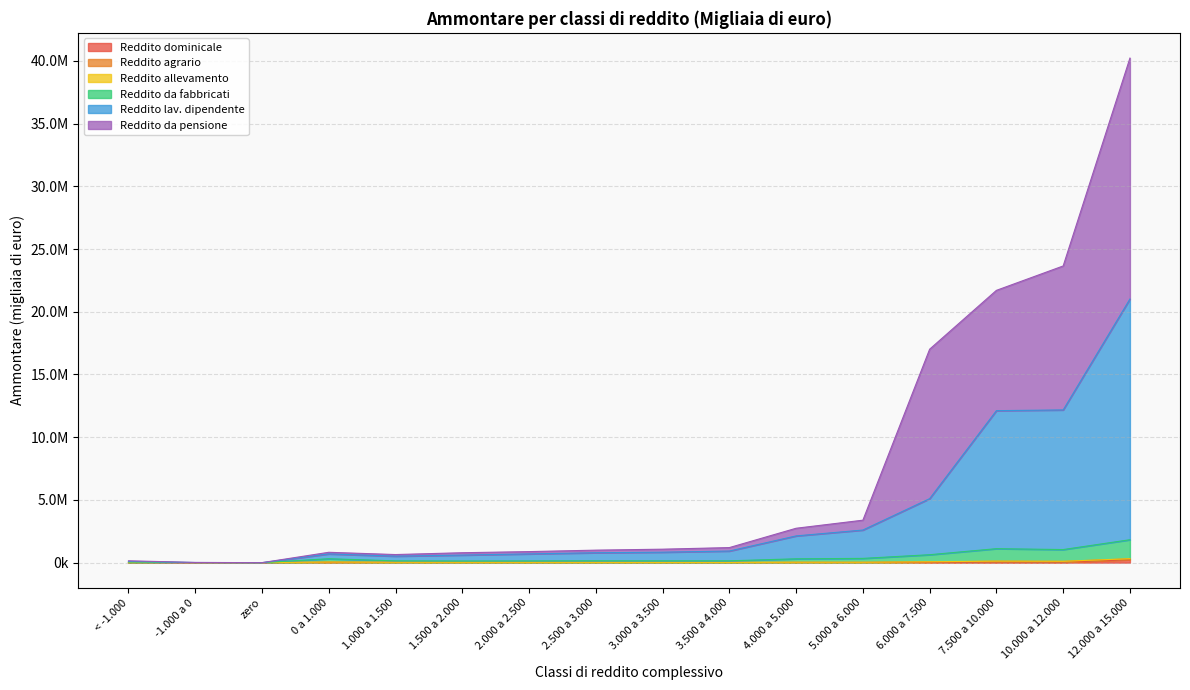

Does the chart display data point markers on the line(s)?

No